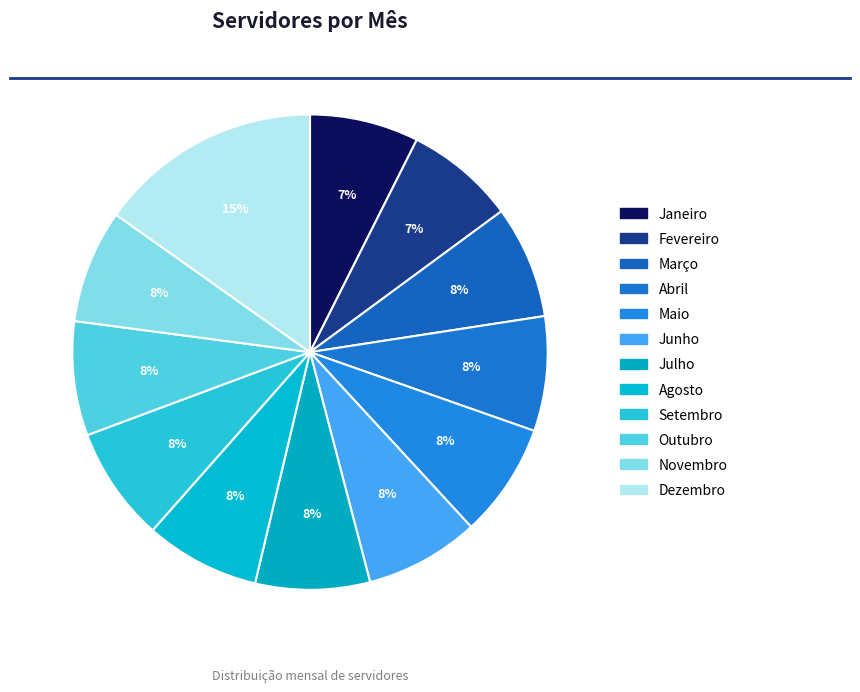

Between Junho and Setembro, which is larger?

Setembro